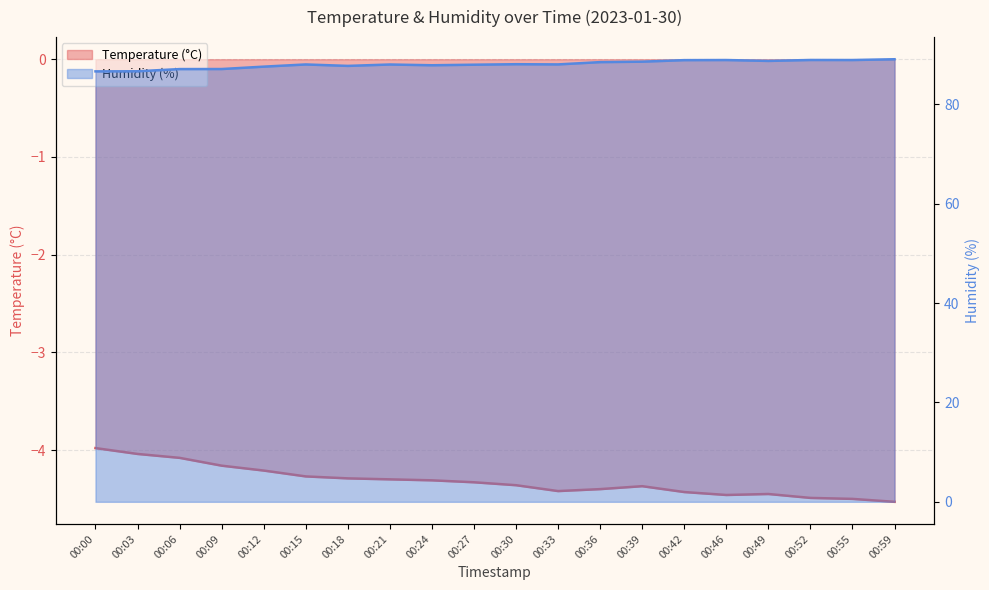

The Humidity (%) series shows 21.6 at 00:15. True or false?

False